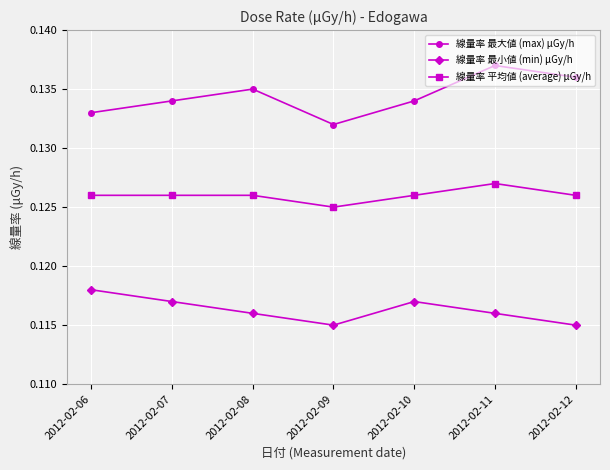

Count the 線量率 最大値 (max) μGy/h values in the range 0 to 1.

7